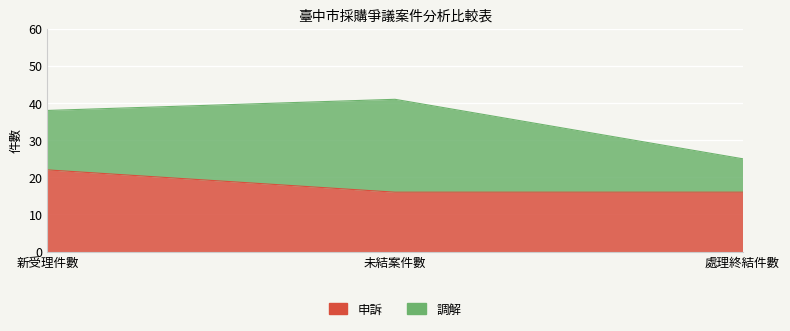

True or false: the data shows 10 at 新受理件數.

False